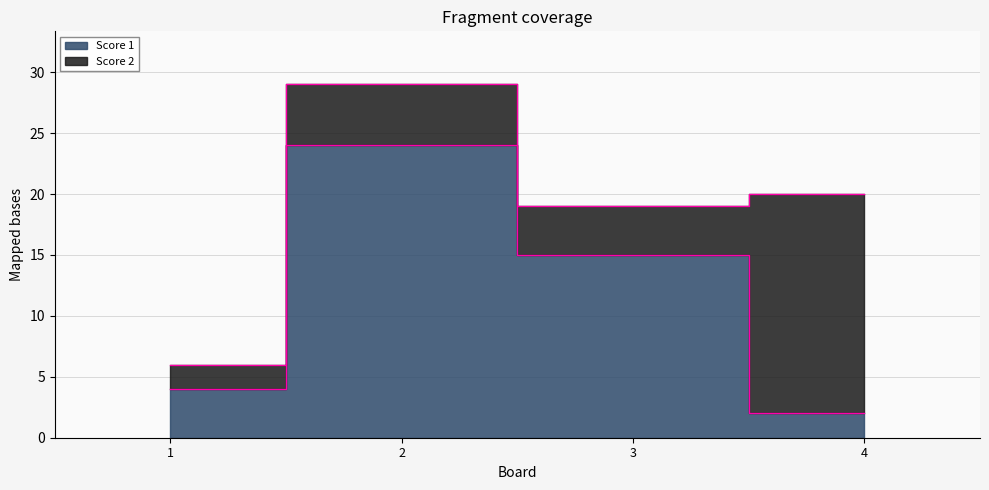

What is the greatest value displayed?

24